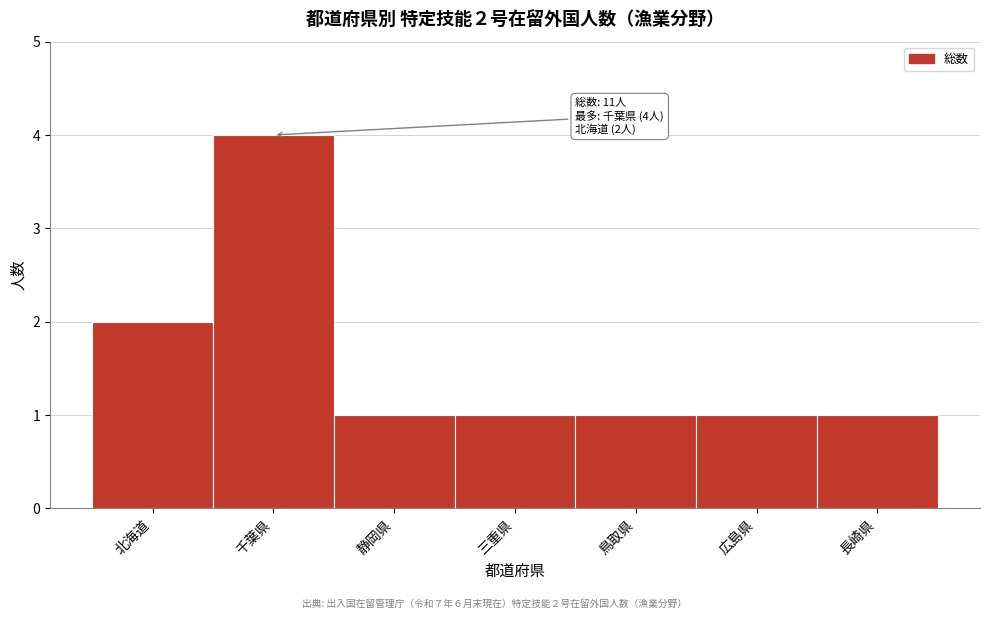

Reading left to right, extract all data points from this chart.

2	4	1	1	1	1	1